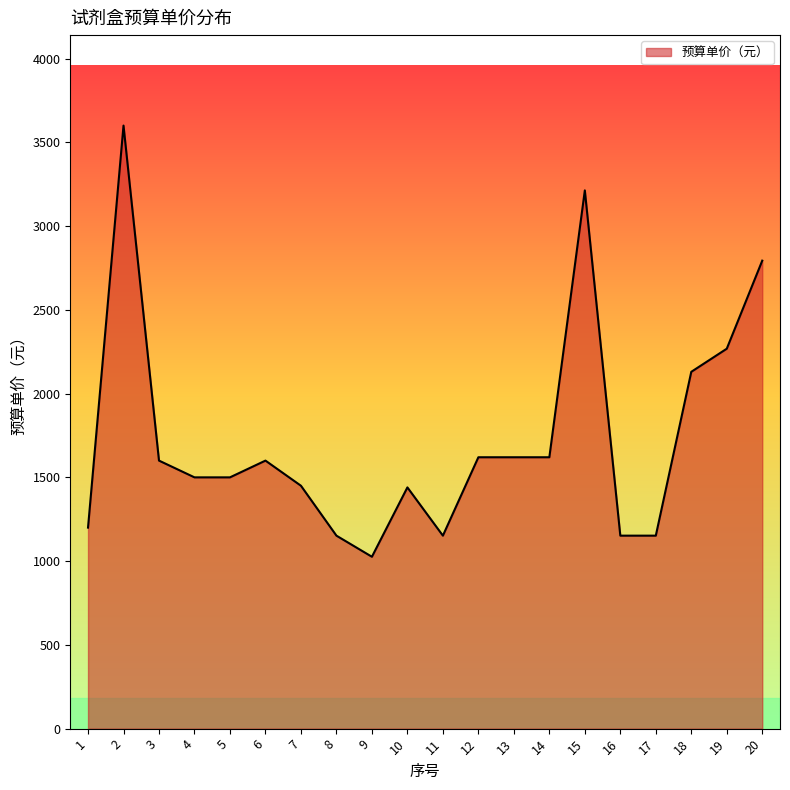

What is the ratio of the value at 2 to the value at 1?

3.0